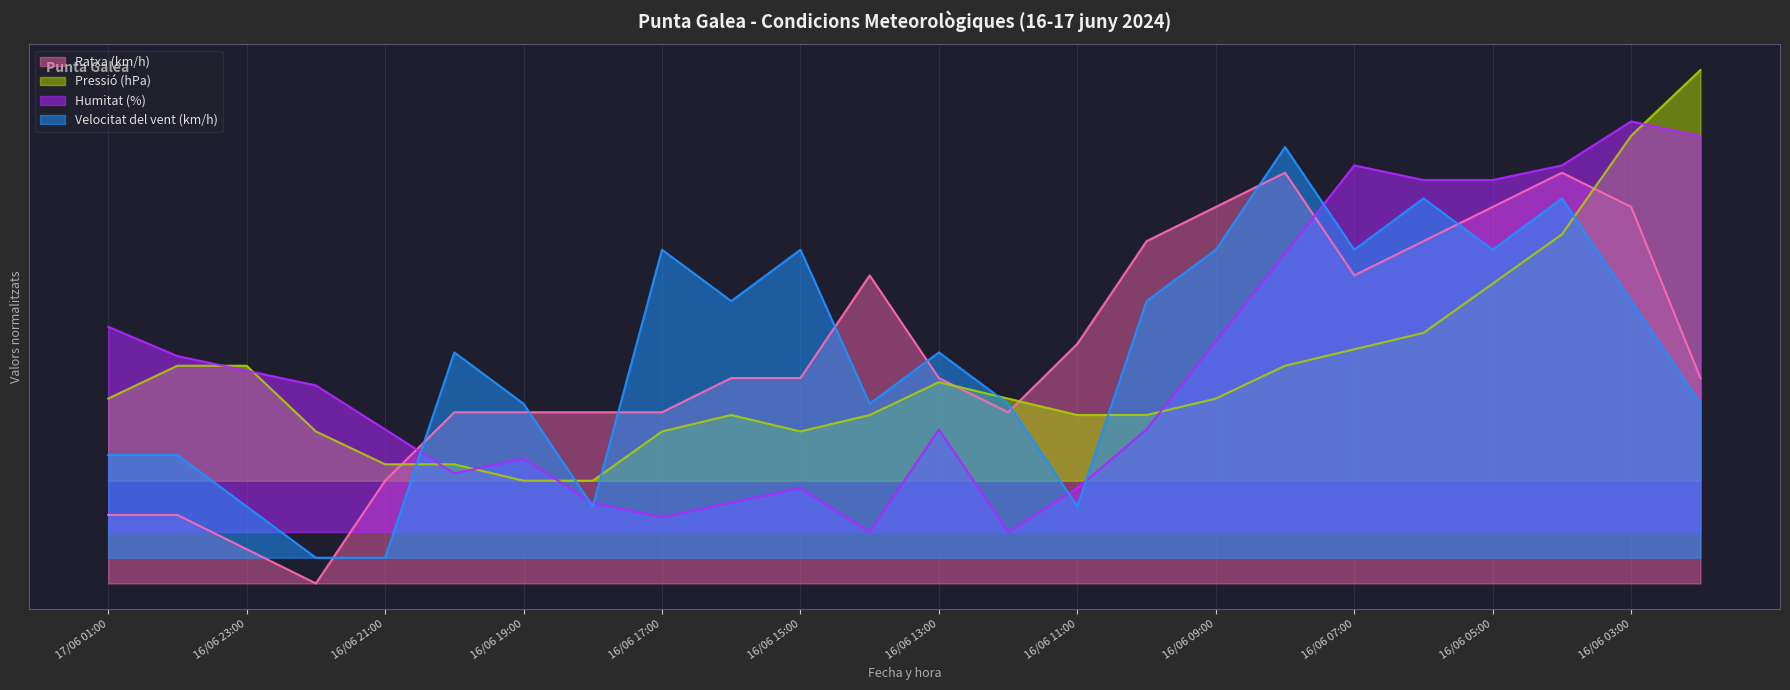

At which label does Velocitat del vent (km/h) first exceed 45?

16/06 17:00